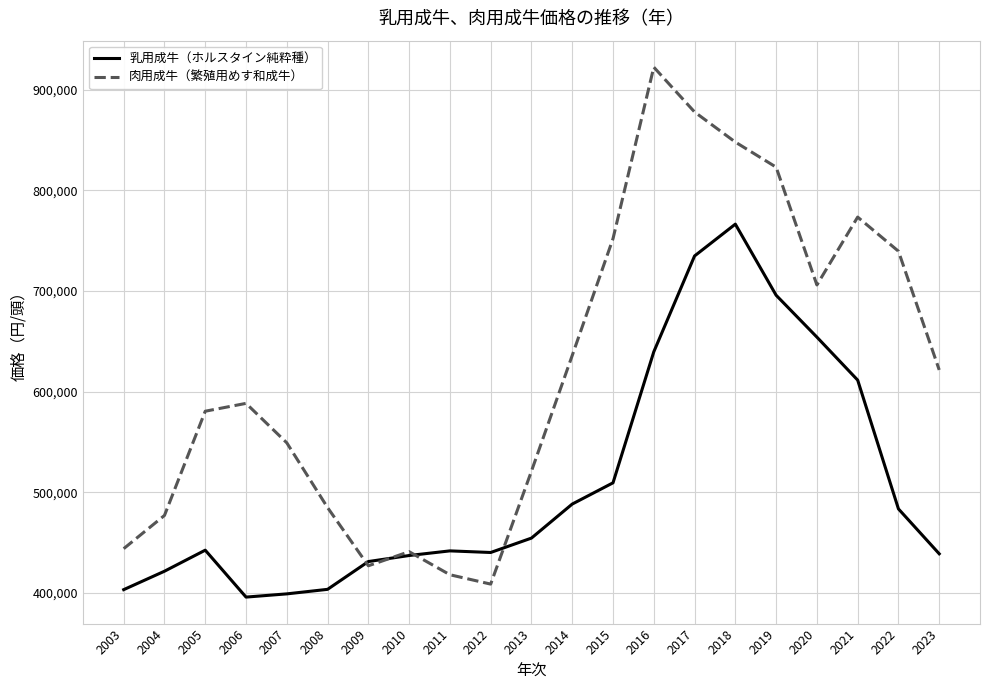

The value of 乳用成牛（ホルスタイン純粋種） at 2012 is 440200. True or false?

True